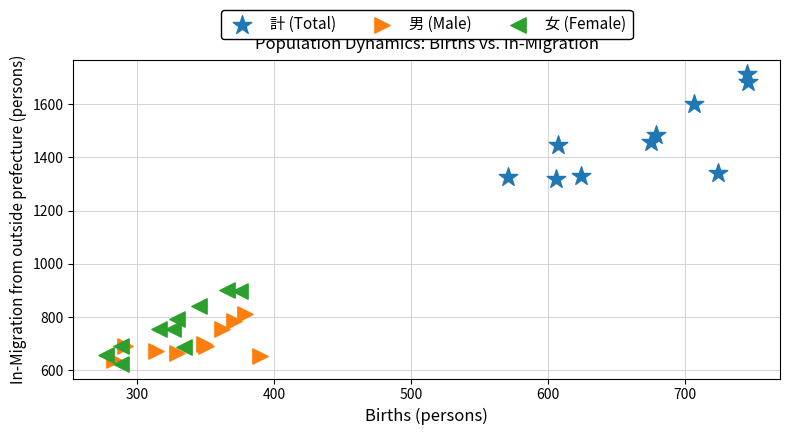

What are all the series names shown in the legend?

計 (Total), 男 (Male), 女 (Female)